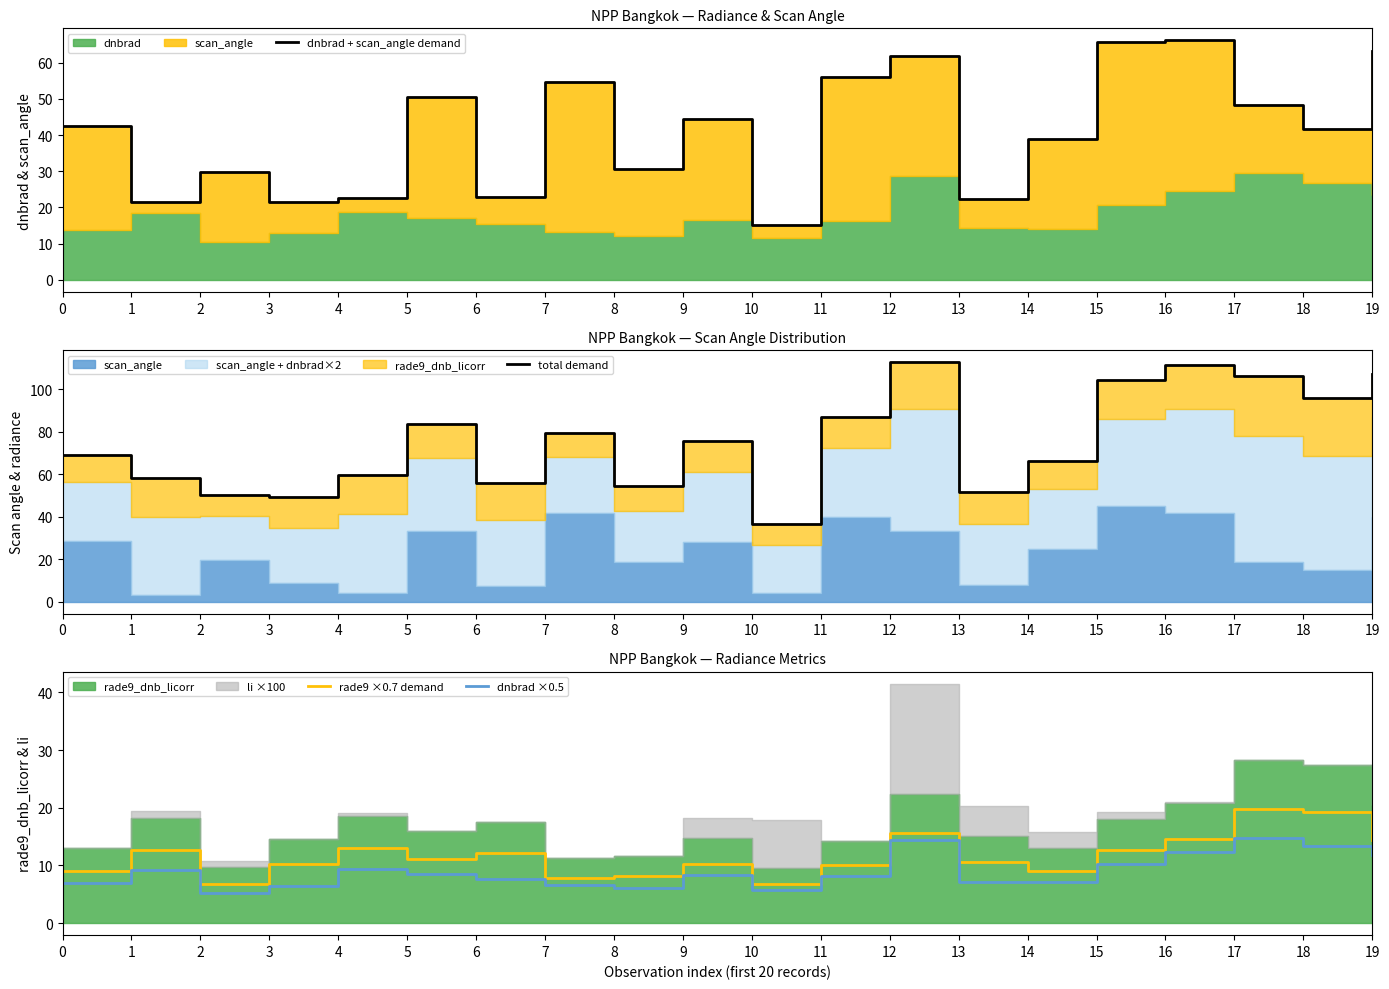

At which label is rade9 ×0.7 demand closest to 13?

4